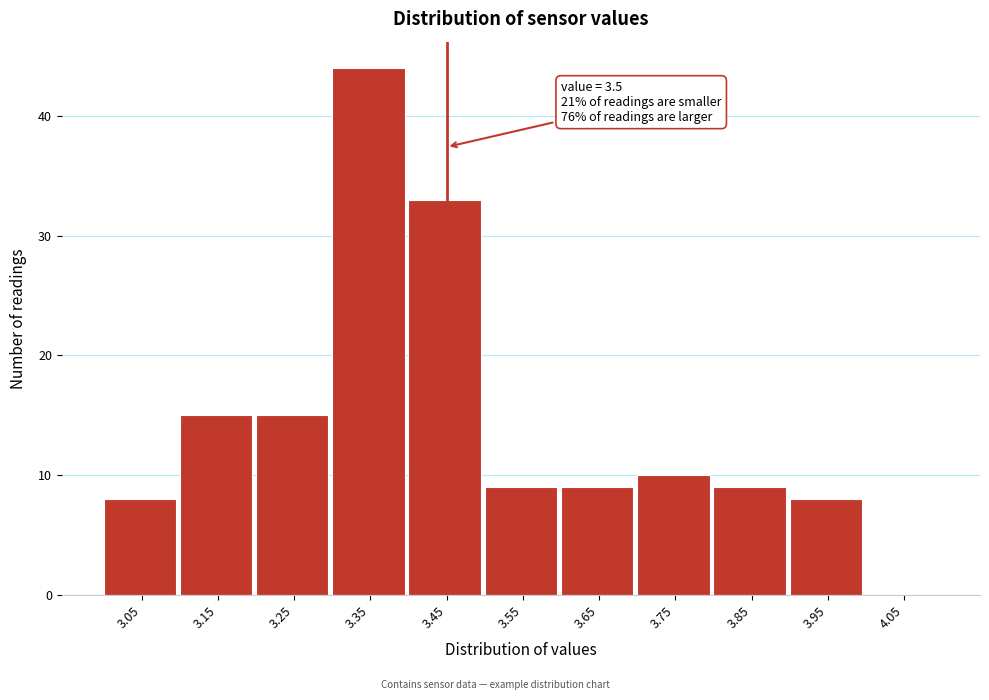

Reading left to right, transcribe all the data shown in this chart.

3.05=8	3.15=15	3.25=15	3.35=44	3.45=33	3.55=9	3.65=9	3.75=10	3.85=9	3.95=8	4.05=0